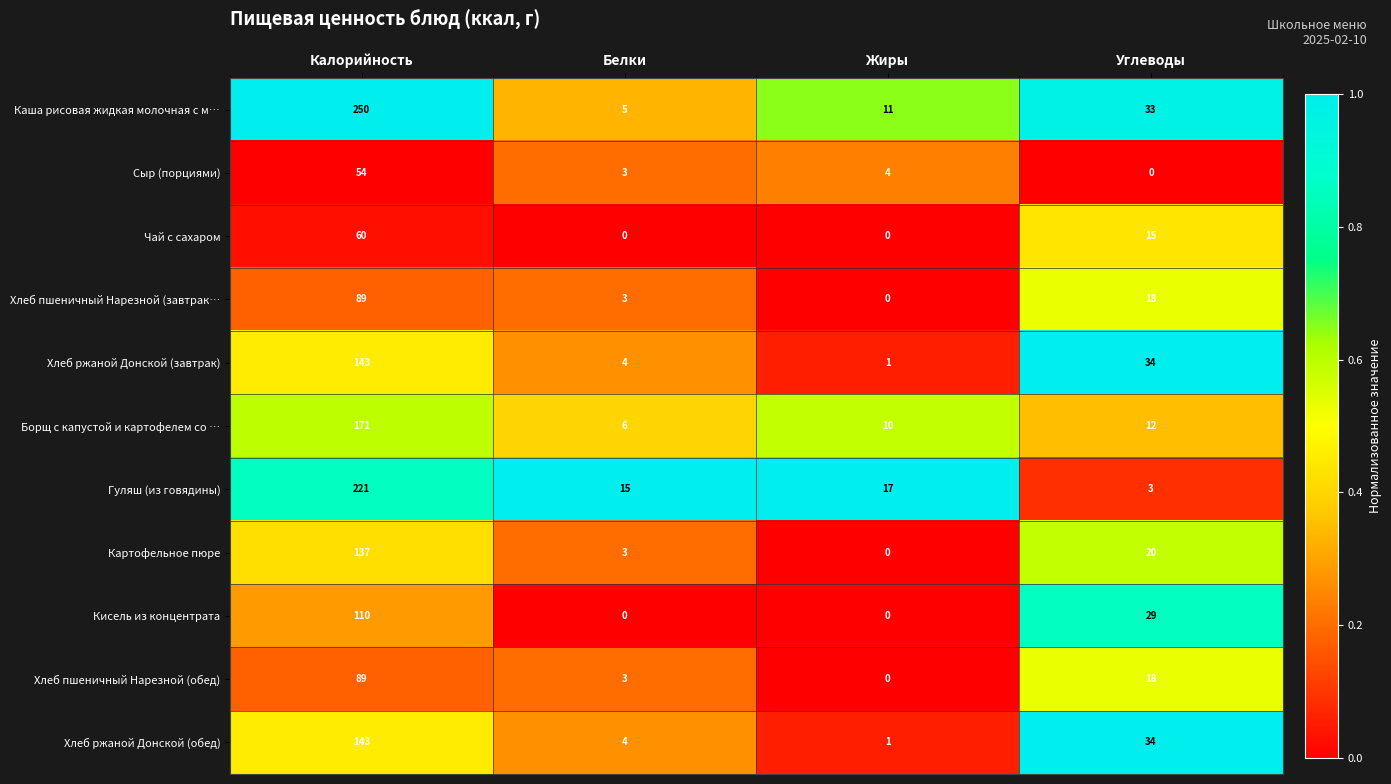

The value of Чай с сахаром at Жиры is 31. True or false?

False